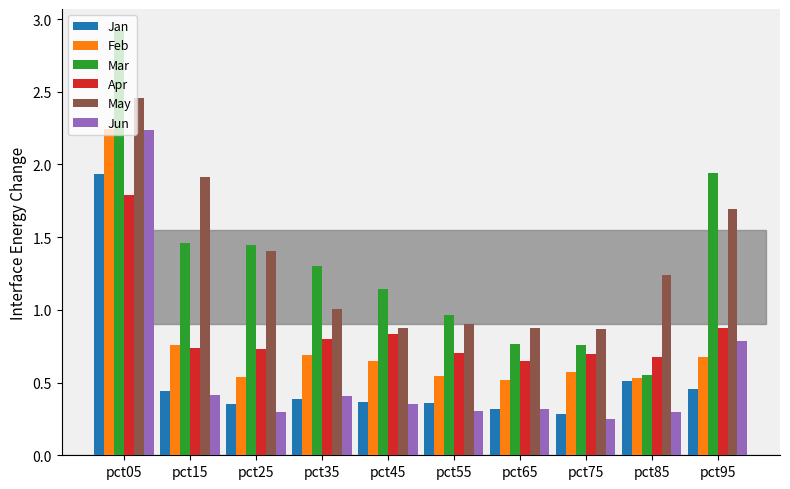

Is the value of Jun at pct15 greater than the value of May at pct85?

No